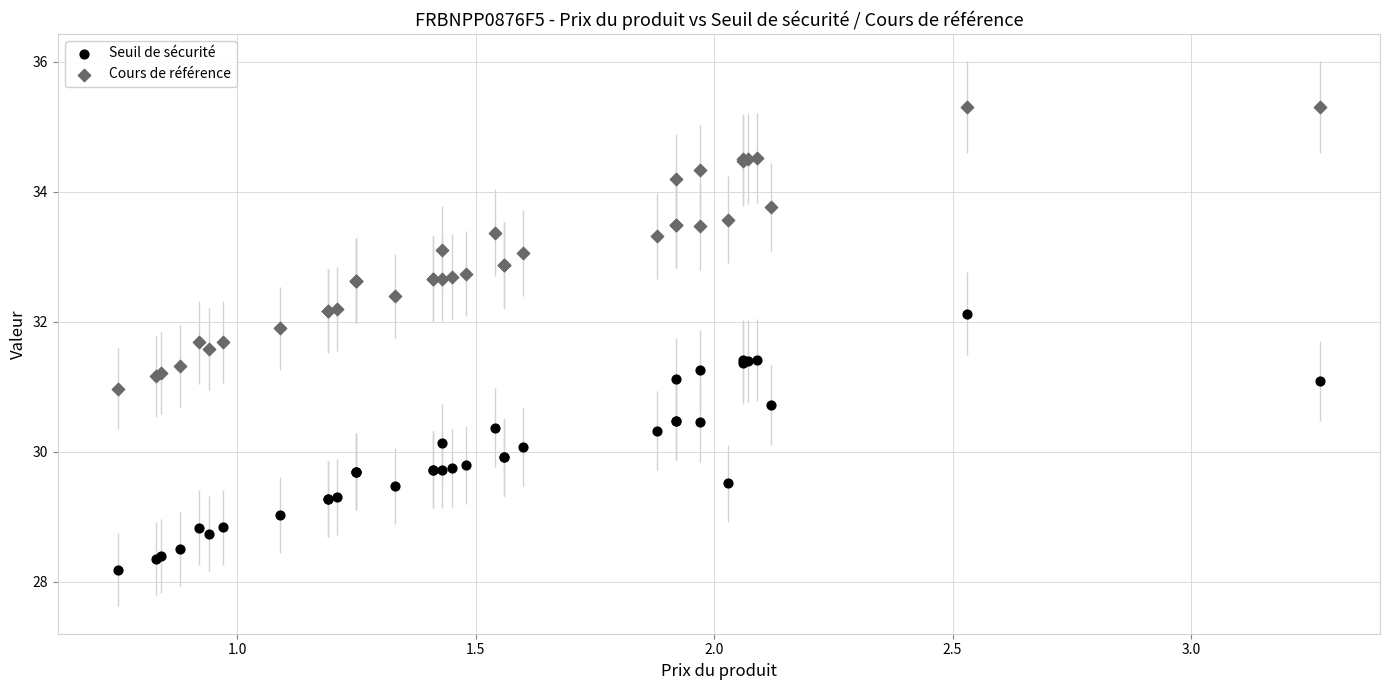

Which series reaches the maximum Y coordinate?

Cours de référence